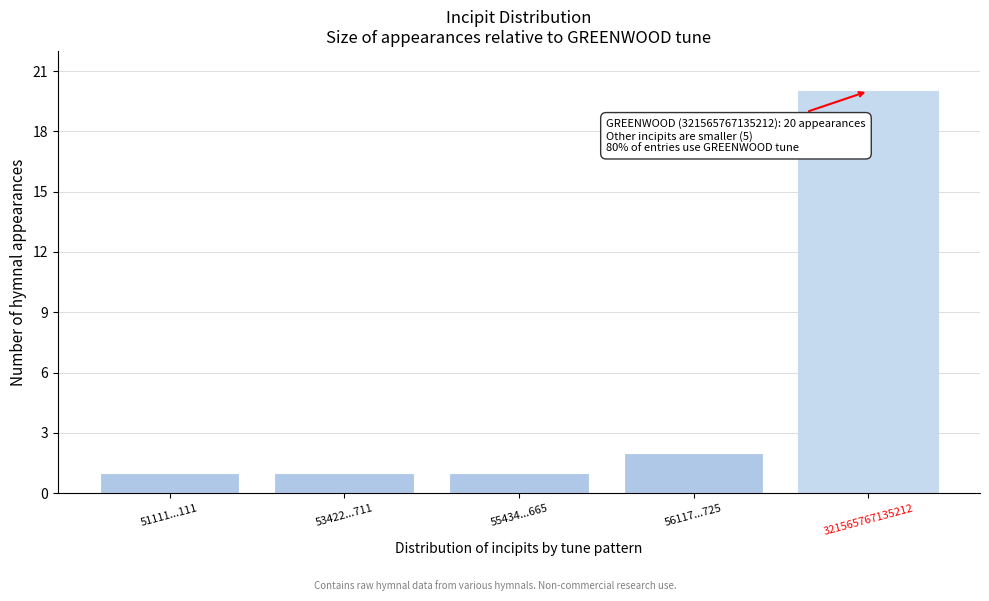

Reading left to right, what are all the values shown in this chart?

1	1	1	2	20